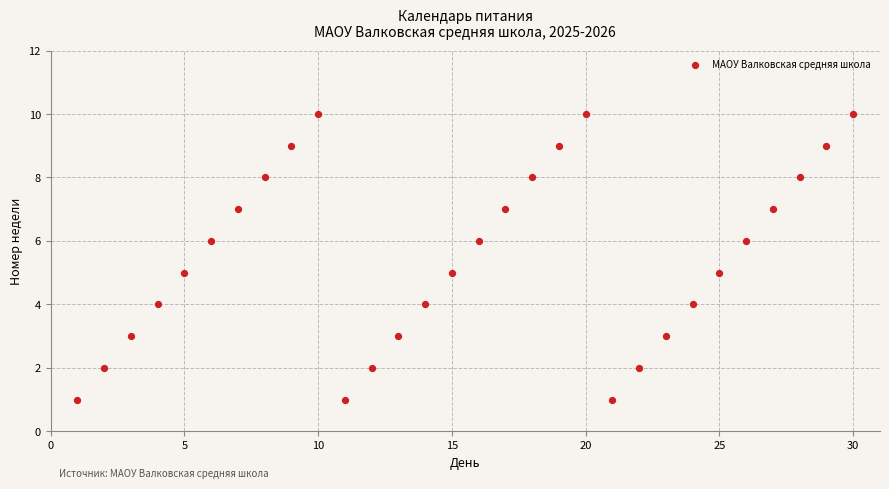

What is the range of X values (max minus min)?

29